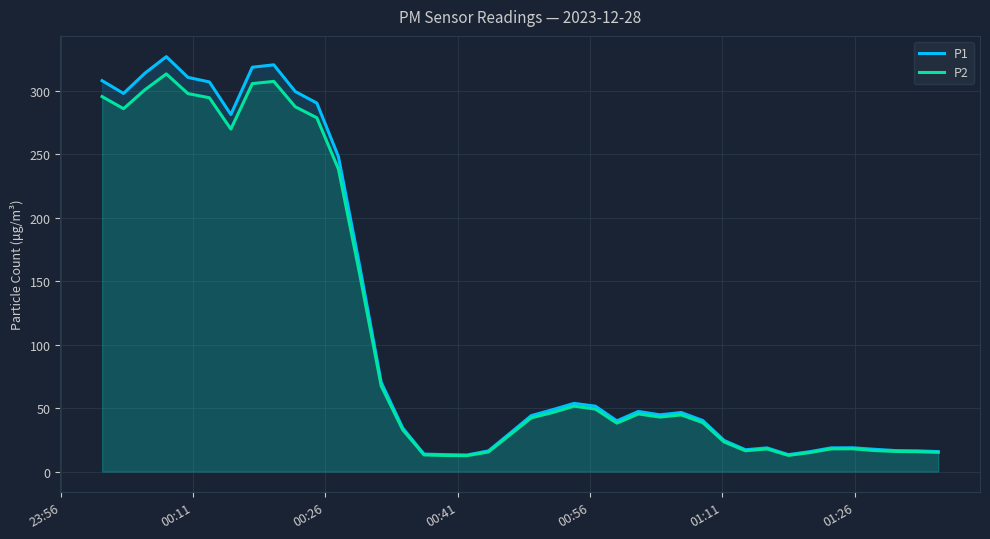

What is the greatest value displayed?

327.1